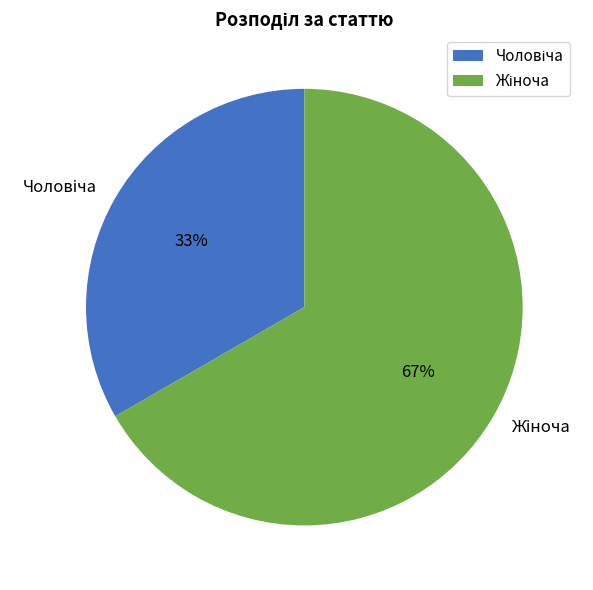

Does any single category account for the majority?

Yes